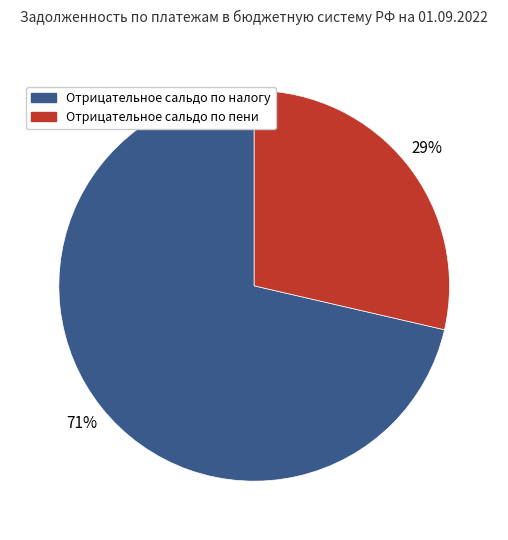

To the nearest percent, what is the combined percentage of Отрицательное сальдо по налогу and Отрицательное сальдо по пени?

100%